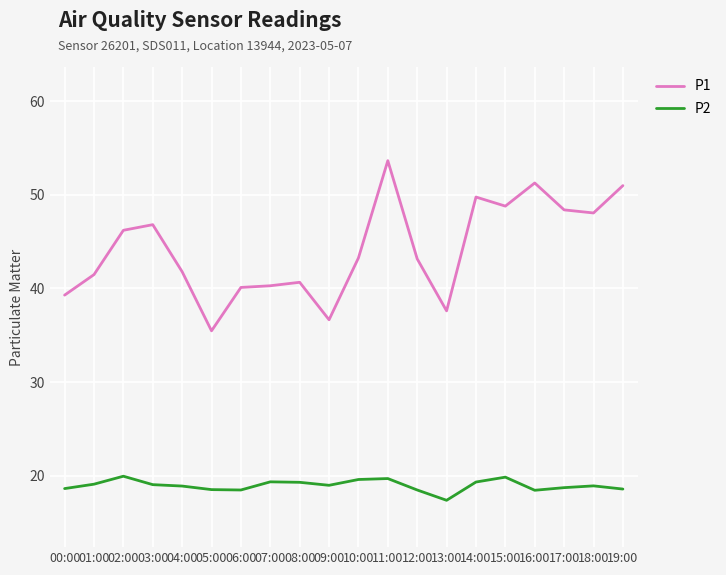

Which series changed the most between 00:00 and 09:00?

P1